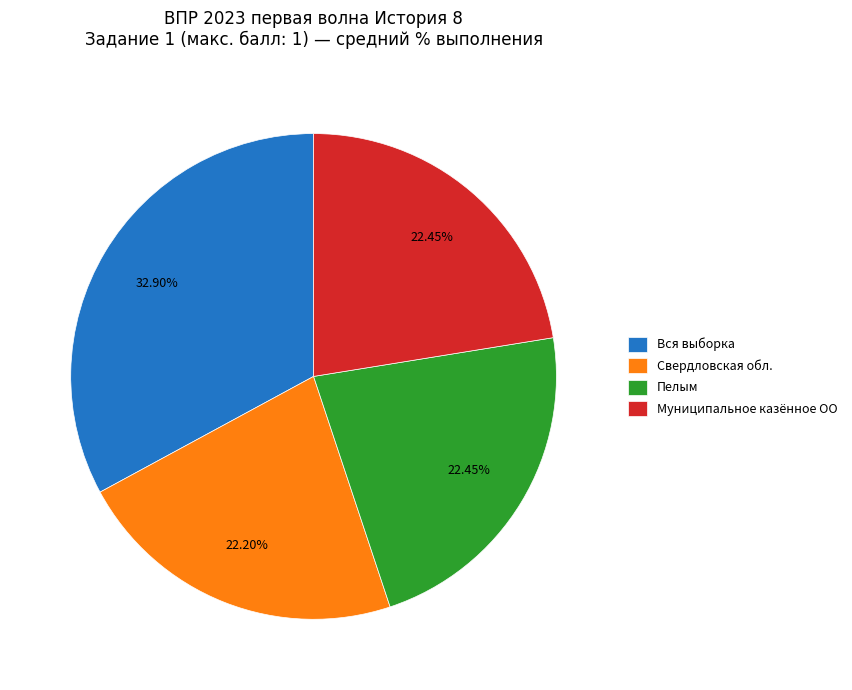

True or false: Пелым accounts for 22% of the total.

True